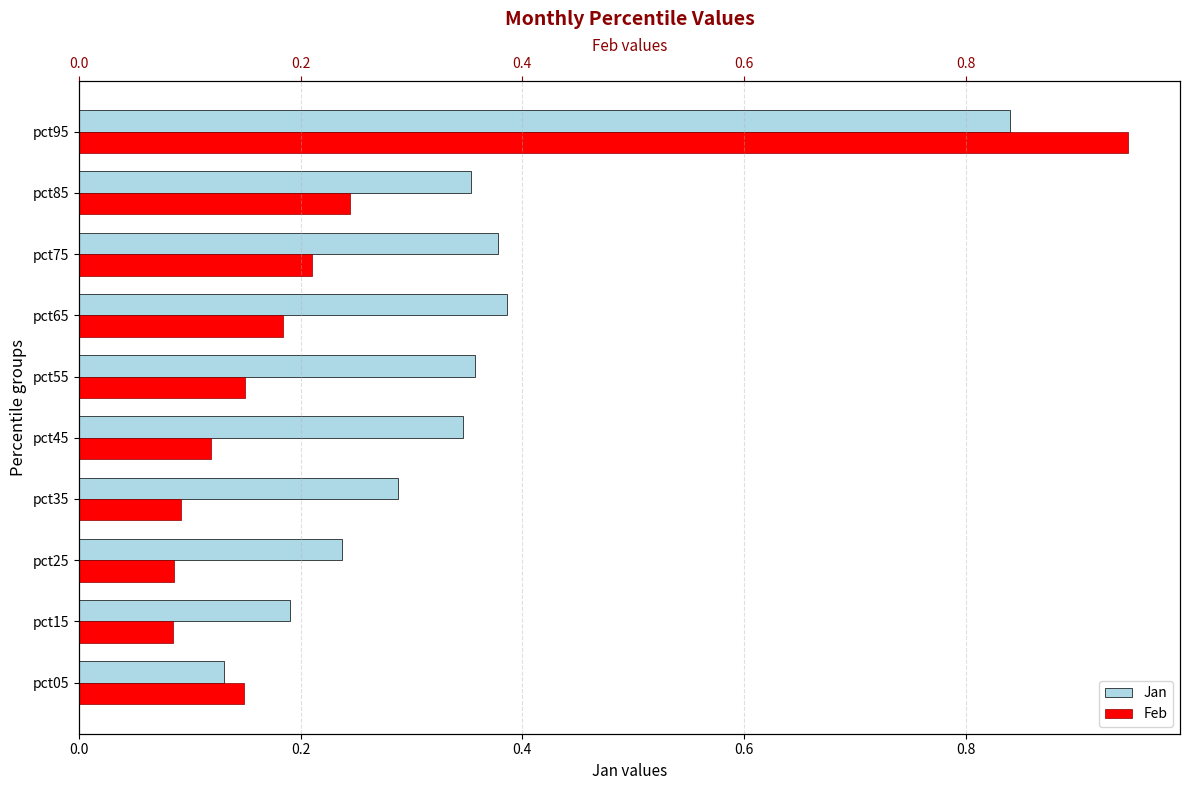

How many bars are there in each group?

2